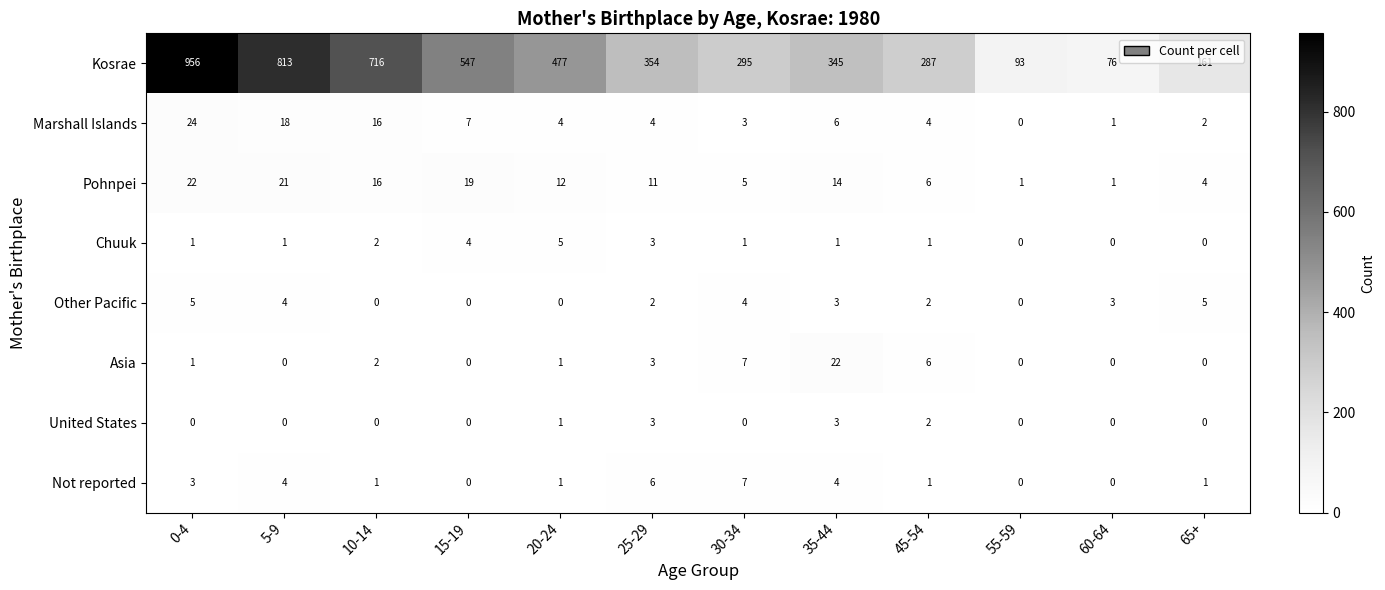

What is the total value across all series at 65+?

173